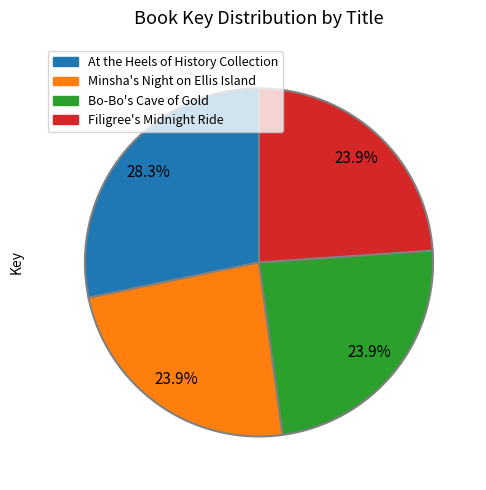

How many slices are in this pie chart?

4